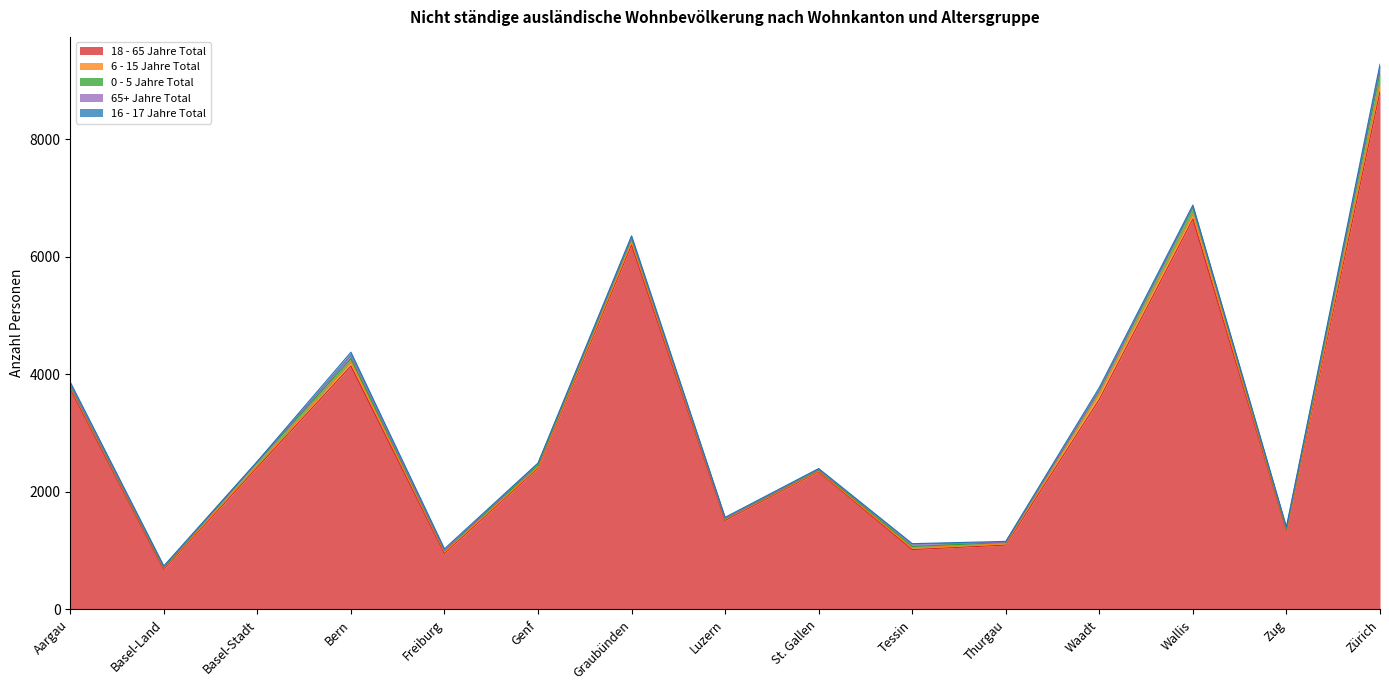

What are all the series names shown in the legend?

18 - 65 Jahre Total, 6 - 15 Jahre Total, 0 - 5 Jahre Total, 65+ Jahre Total, 16 - 17 Jahre Total